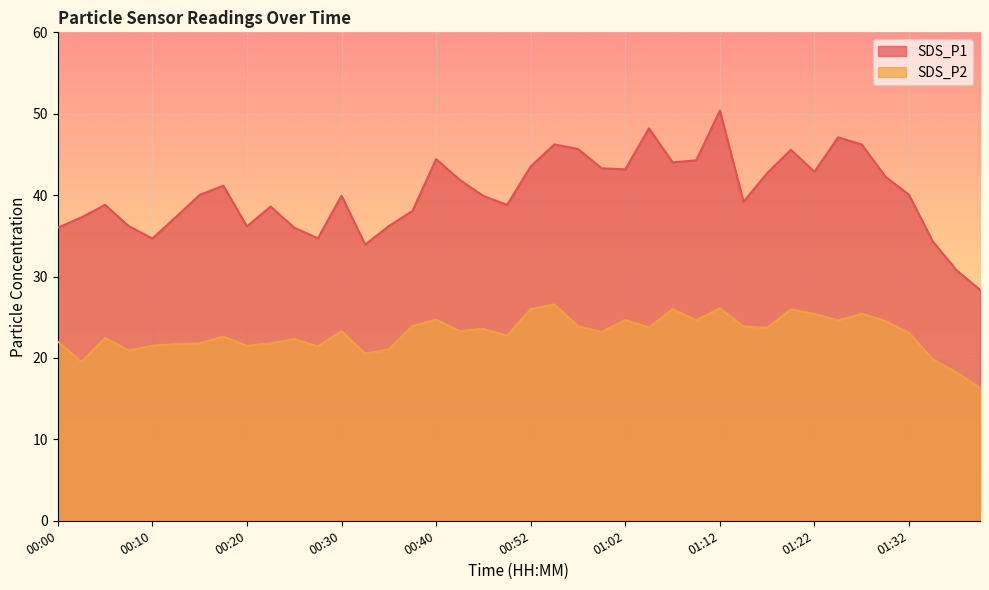

At which label is SDS_P2 closest to 21?

00:35